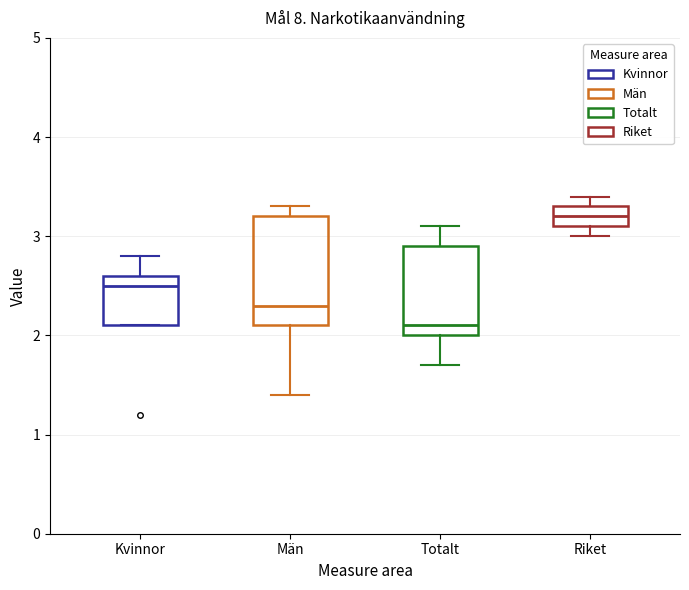

Where does the lower whisker of the box for Män end on the y-axis? The values are not printed on the chart, so give them approximately, as read against the axis.

1.4